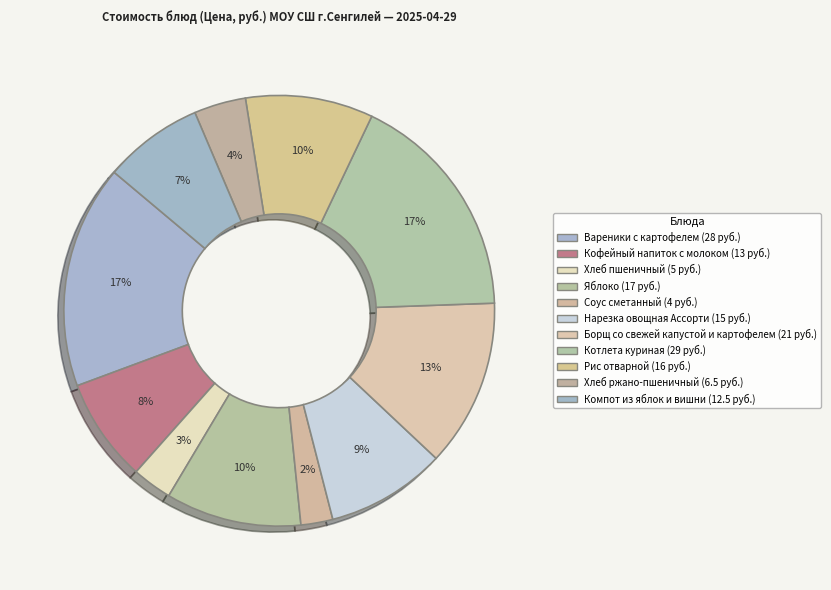

Count the number of slices in the pie.

11